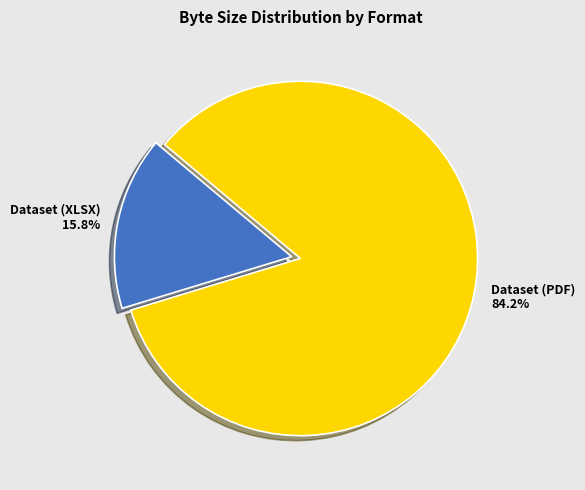

Which has a higher value, Dataset (XLSX) or Dataset (PDF)?

Dataset (PDF)